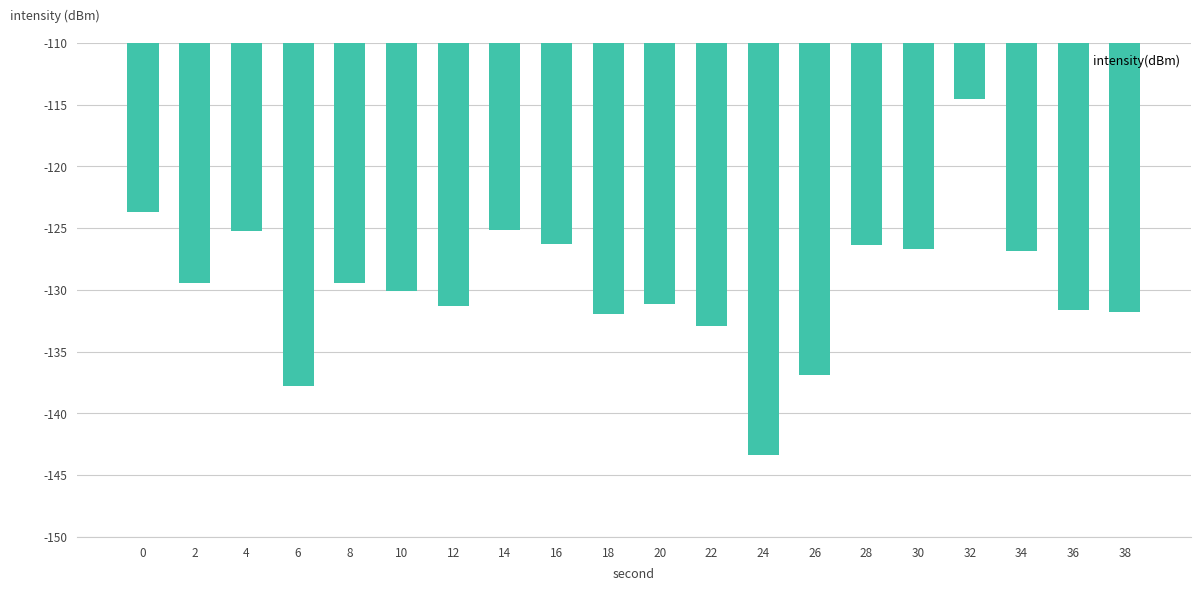

What value does the data have at 30?

-126.7